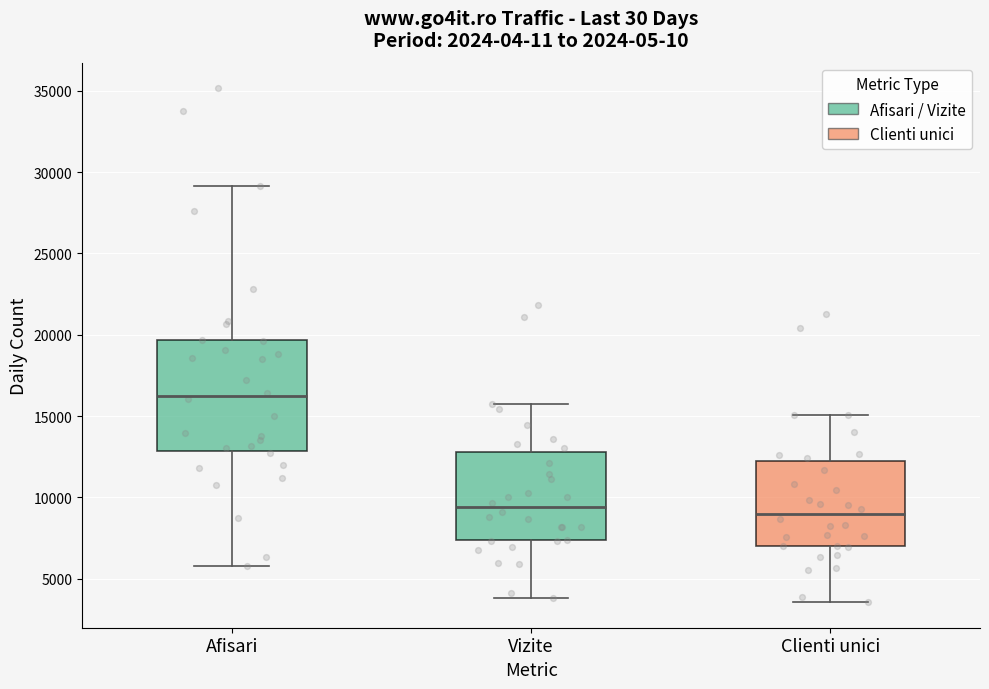

Reading left to right, read every box against the y-axis: the position of its median line, the range the box covers, and the ends of its whiskers. The values are not printed on the chart, so give them approximately, as read against the axis.

Afisari: median 16000, box 13000 to 19500, whiskers 6000 to 29000
Vizite: median 9500, box 7500 to 13000, whiskers 4000 to 16000
Clienti unici: median 9000, box 7000 to 12000, whiskers 3500 to 15000